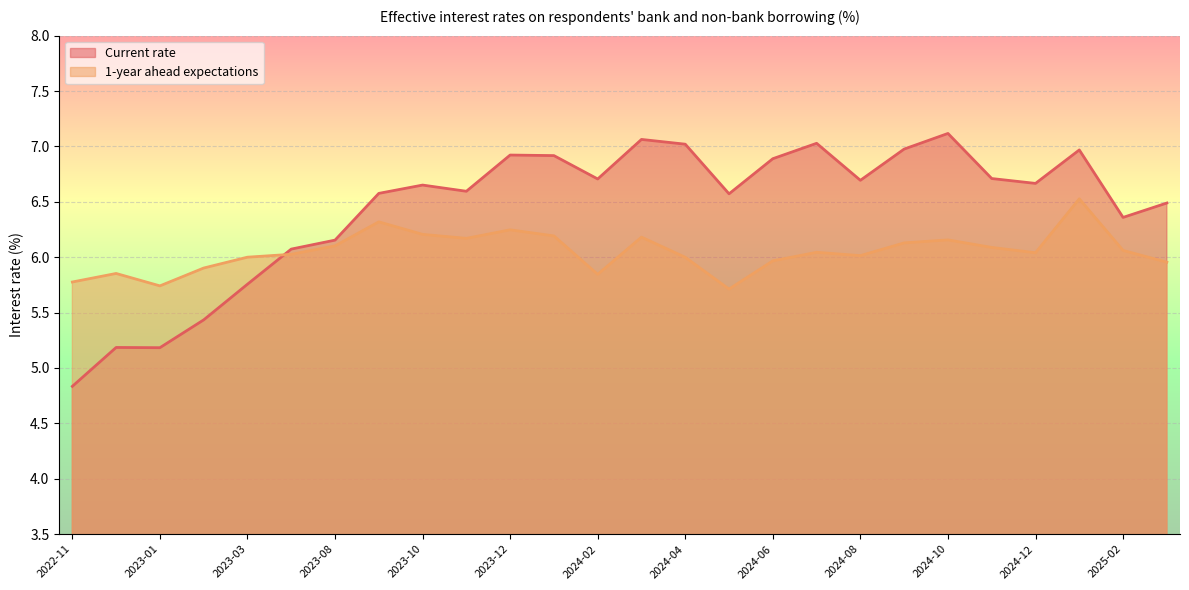

At which label is Current rate closest to 5?

2022-11